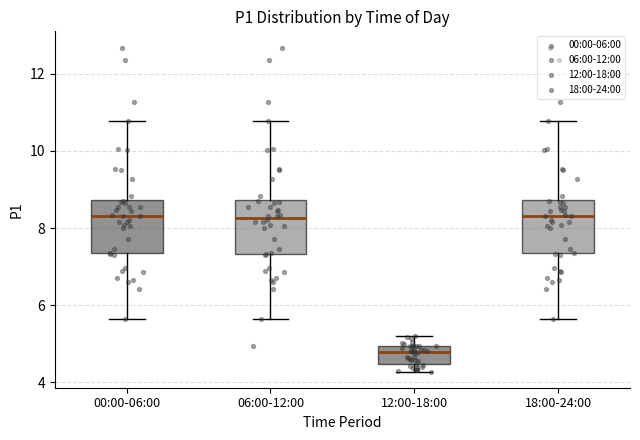

Where does the upper whisker of the box for 06:00-12:00 end on the y-axis? The values are not printed on the chart, so give them approximately, as read against the axis.

10.8